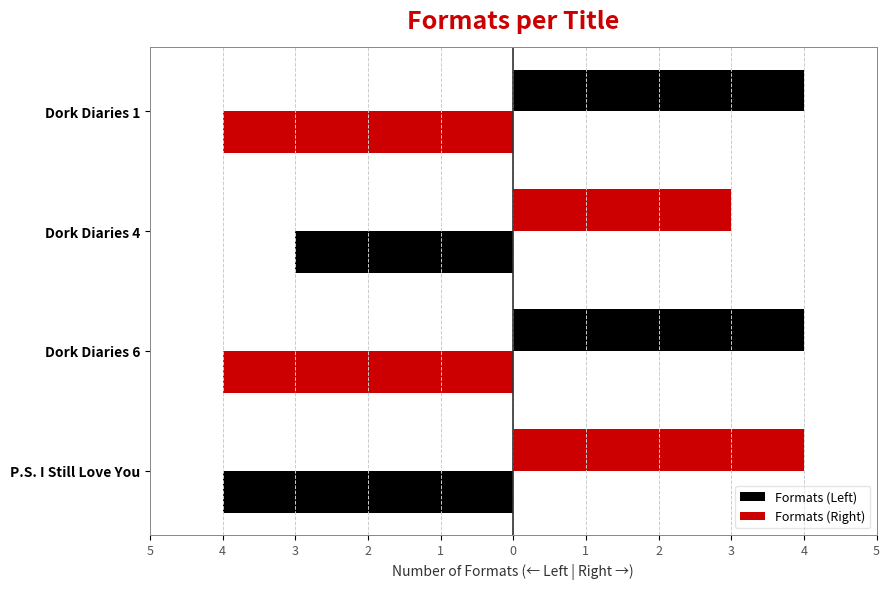

What is the difference between the maximum and minimum values in the Formats (Right) series?

1